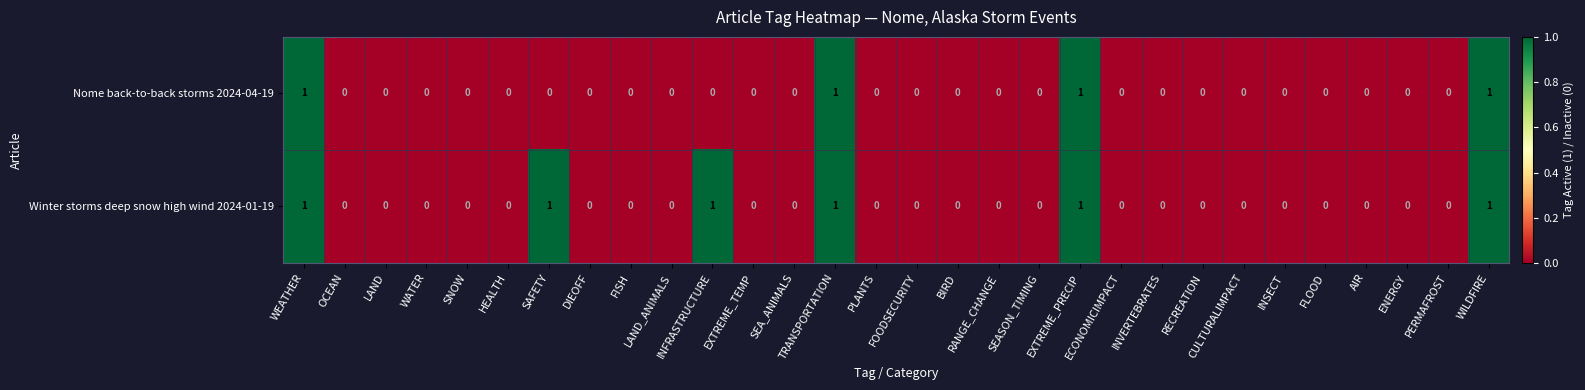

List the series in order of their overall mean, lowest first.

Nome back-to-back storms 2024-04-19, Winter storms deep snow high wind 2024-01-19